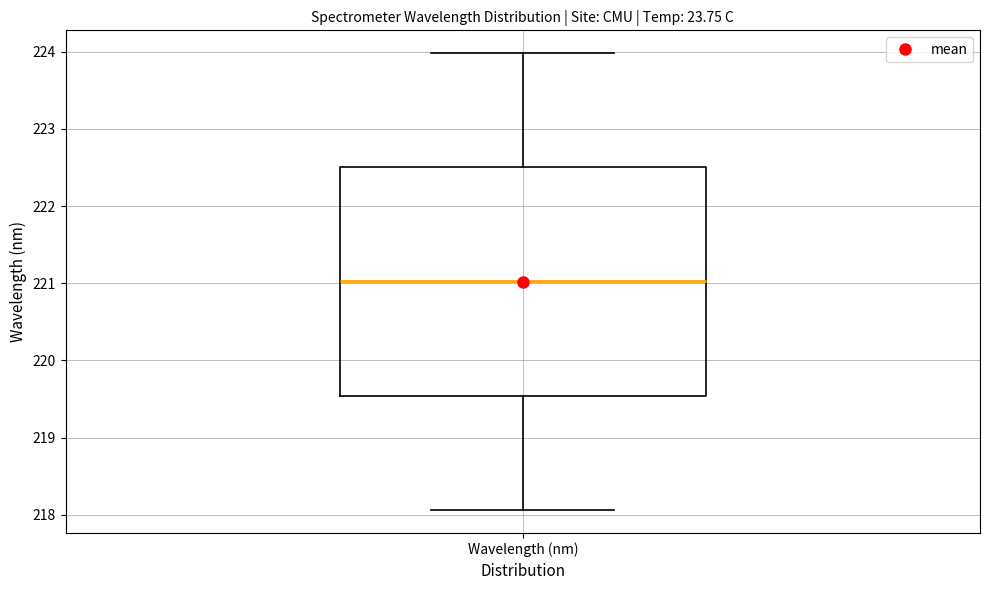

Where is the upper edge of the box for Wavelength (nm) on the y-axis? The values are not printed on the chart, so give them approximately, as read against the axis.

222.5